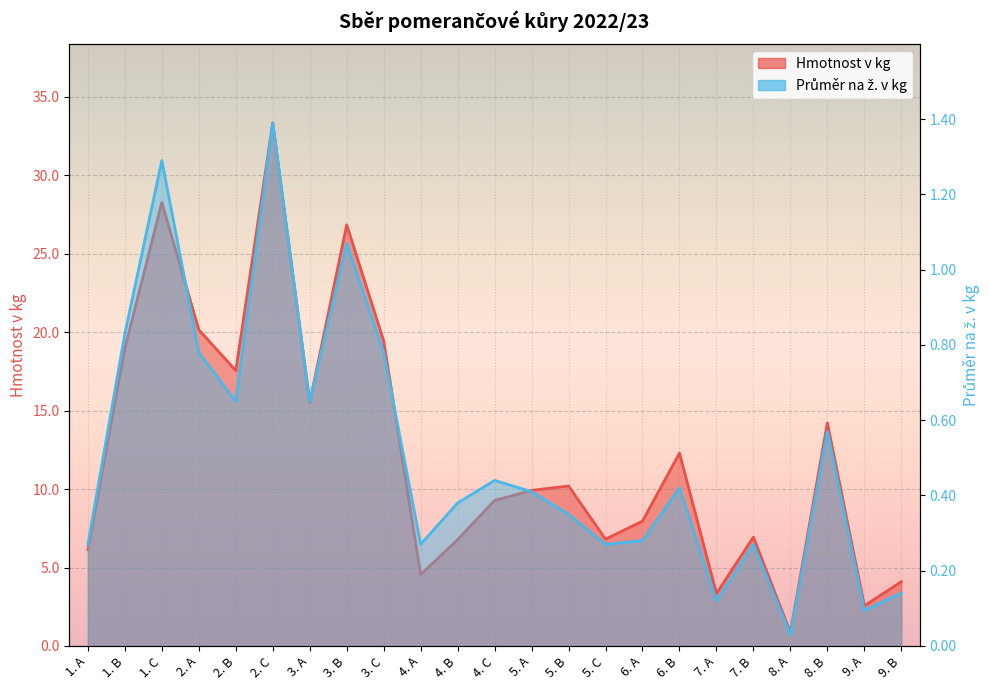

Is the value of Hmotnost v kg at 3. A greater than the value of Průměr na ž. v kg at 1. A?

Yes